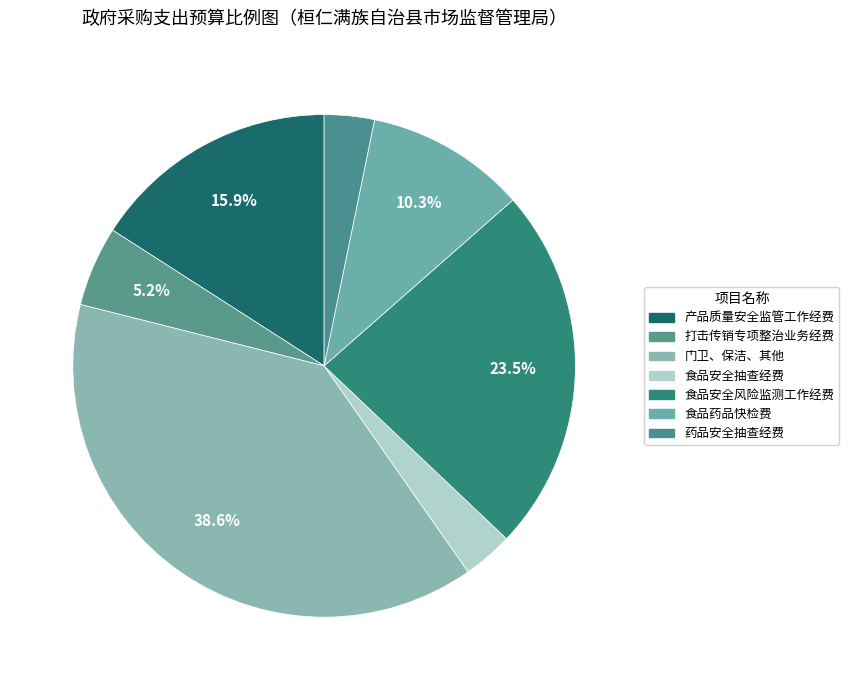

Is there any slice that represents more than half of the pie?

No